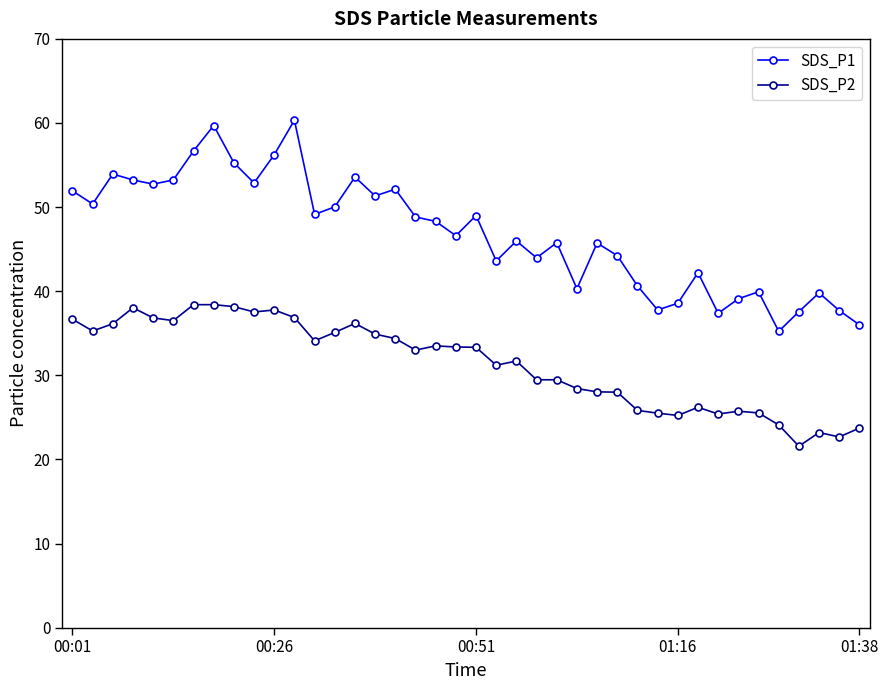

True or false: SDS_P2 has more than 1 interior local peaks.

True